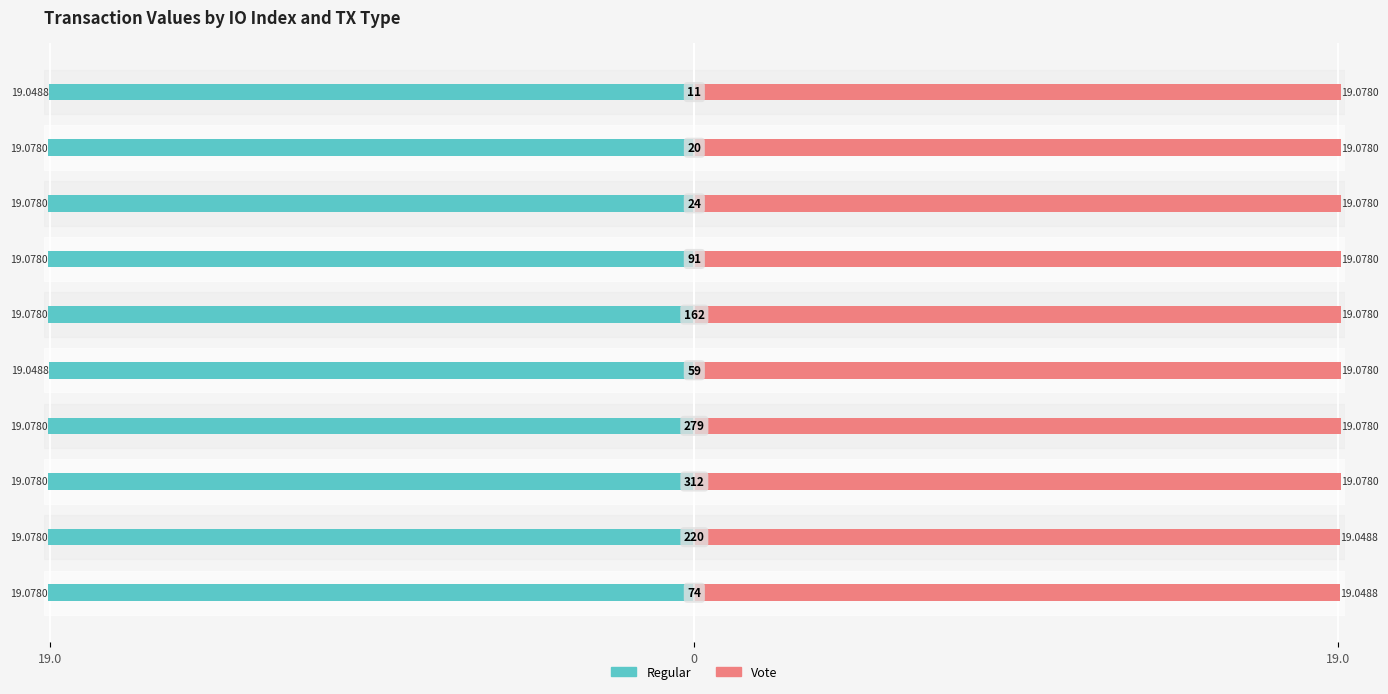

Read the Regular value at 3.

-19.1